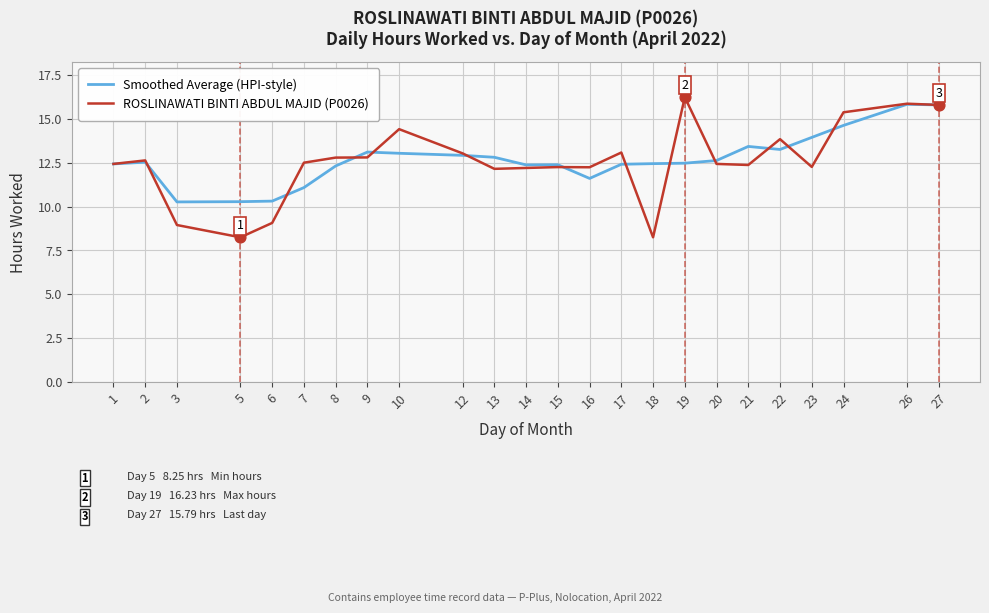

Is the value of ROSLINAWATI BINTI ABDUL MAJID (P0026) at 26 greater than the value of Smoothed Average (HPI-style) at 13?

Yes